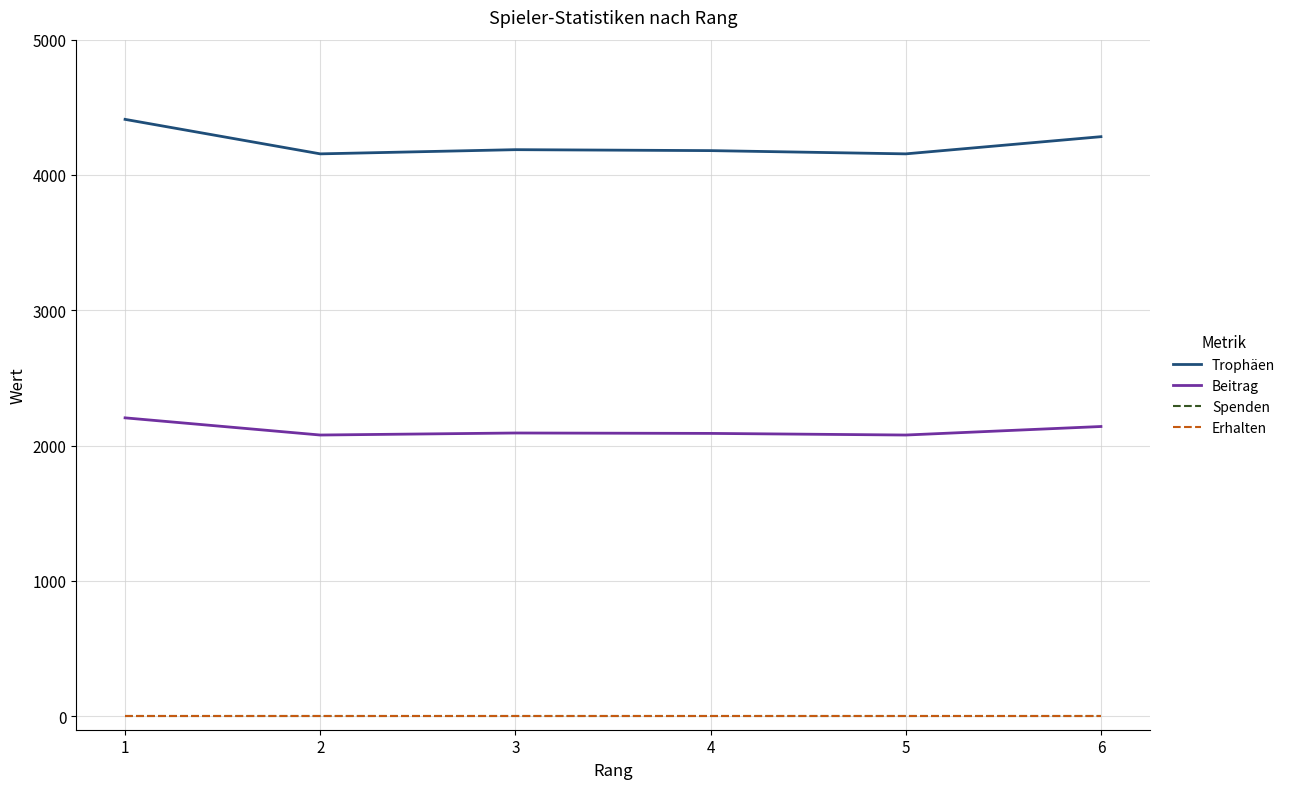

What is the maximum value shown in the chart?

4411